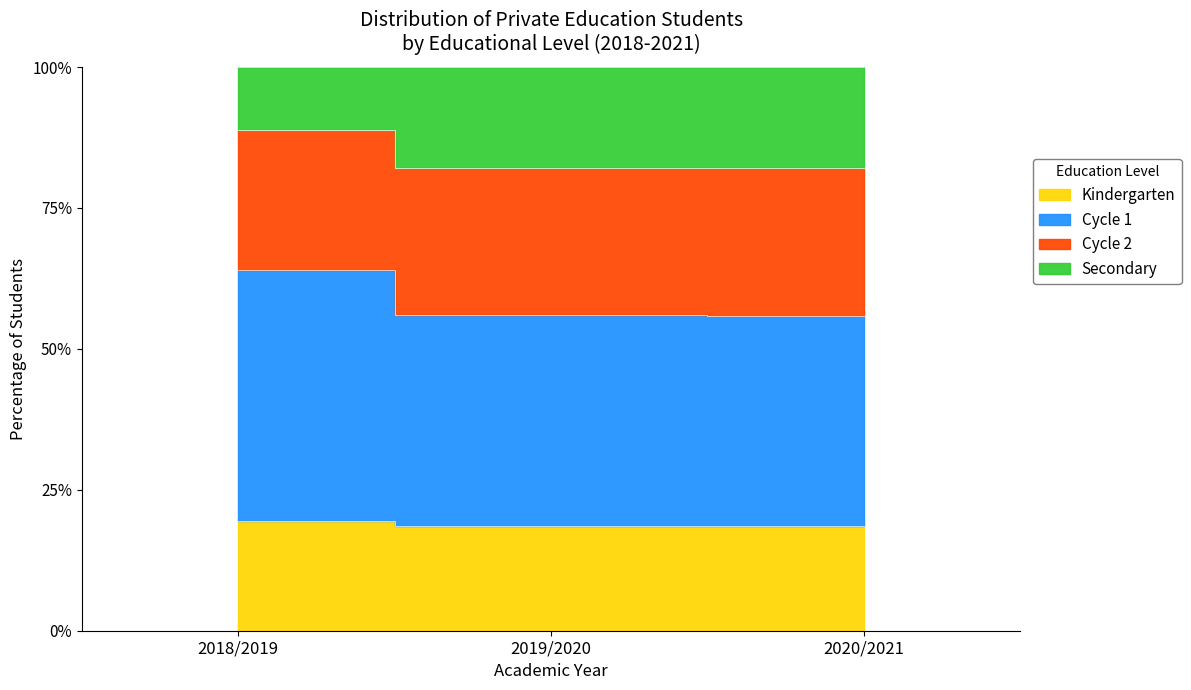

List the labels in order of Cycle 1 value, smallest first.

2020/2021, 2019/2020, 2018/2019